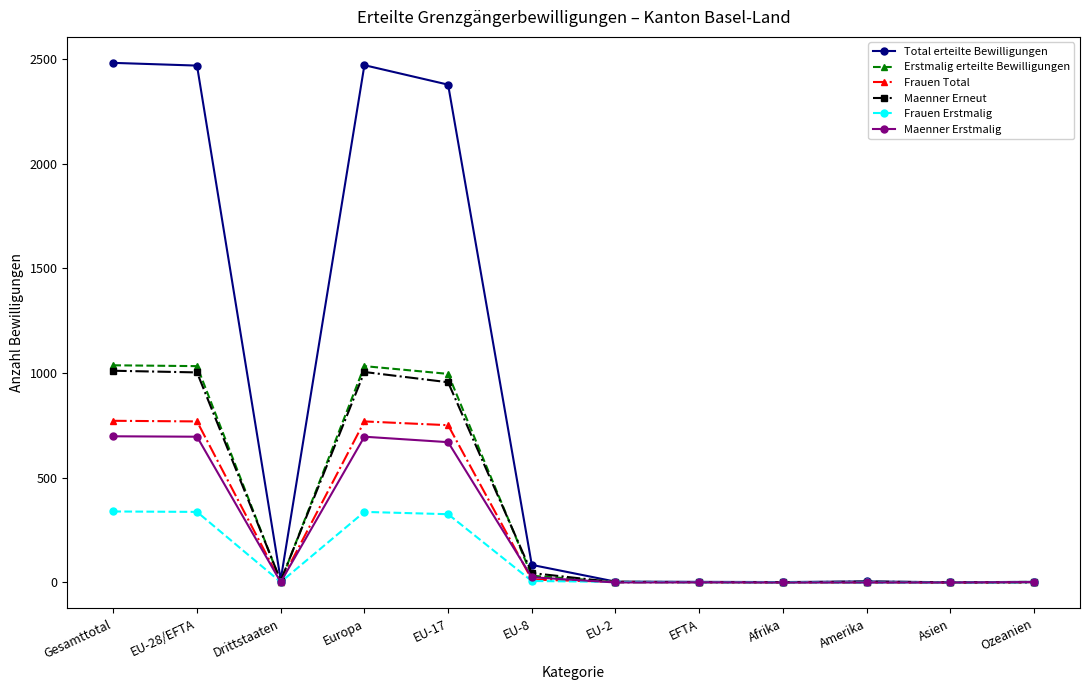

What is the sum of the Erstmalig erteilte Bewilligungen values at EU-2 and EU-28/EFTA?

1036